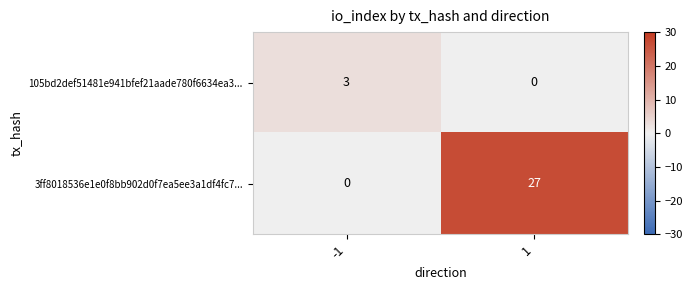

What is the total value across all series at -1?

3